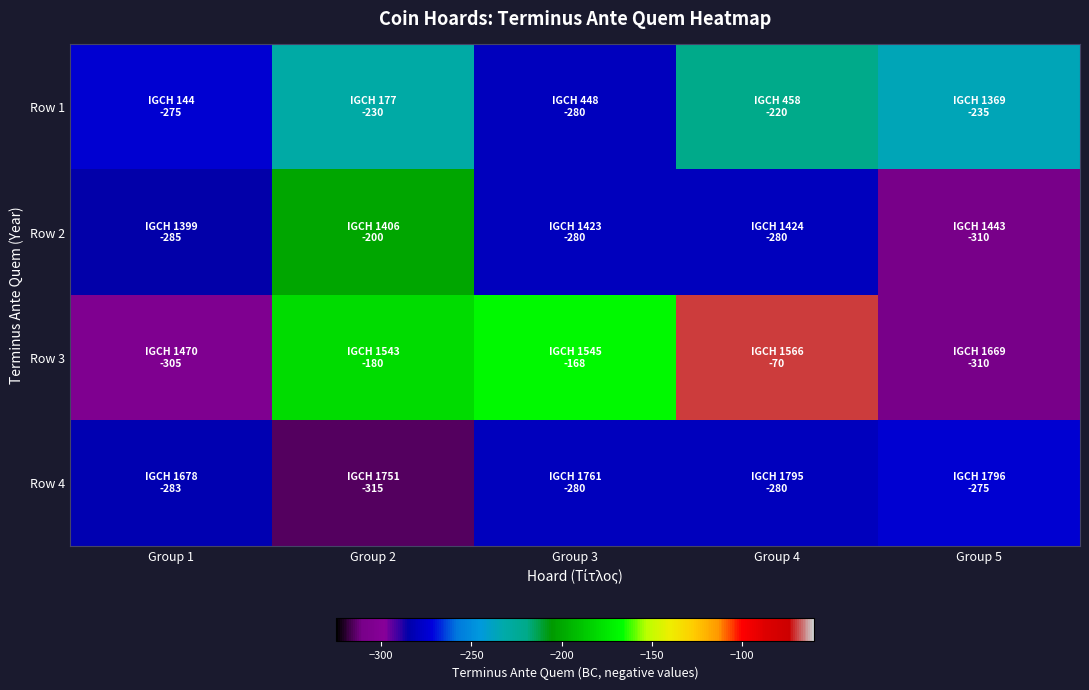

Which has a higher value, Group 1 or Group 5?

Group 5